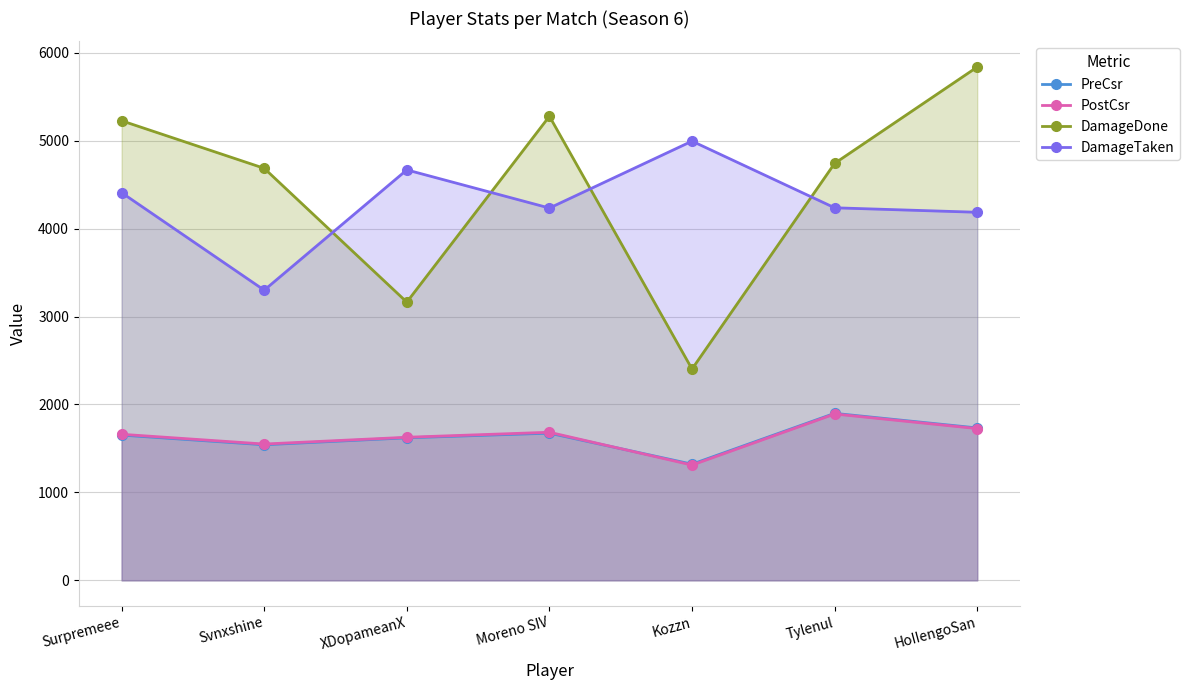

Is it true that PostCsr equals 1892 at Tylenul?

True